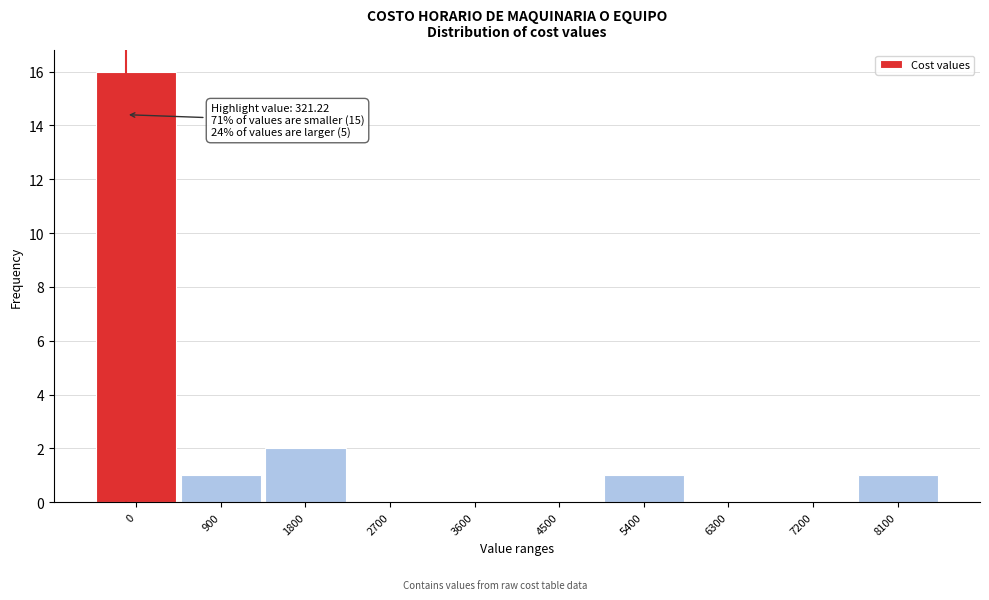

Reading left to right, extract all data points from this chart.

0=16	900=1	1800=2	2700=0	3600=0	4500=0	5400=1	6300=0	7200=0	8100=1